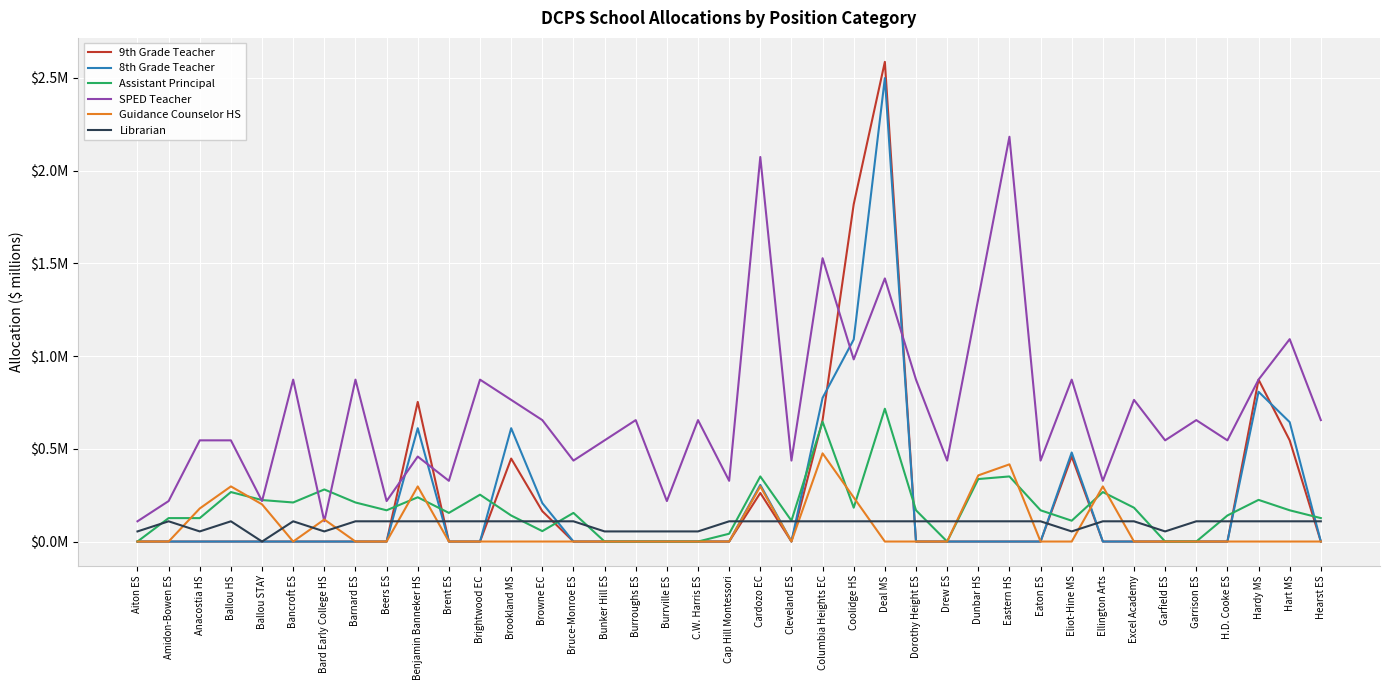

Is this an area chart (filled region under the line)?

No